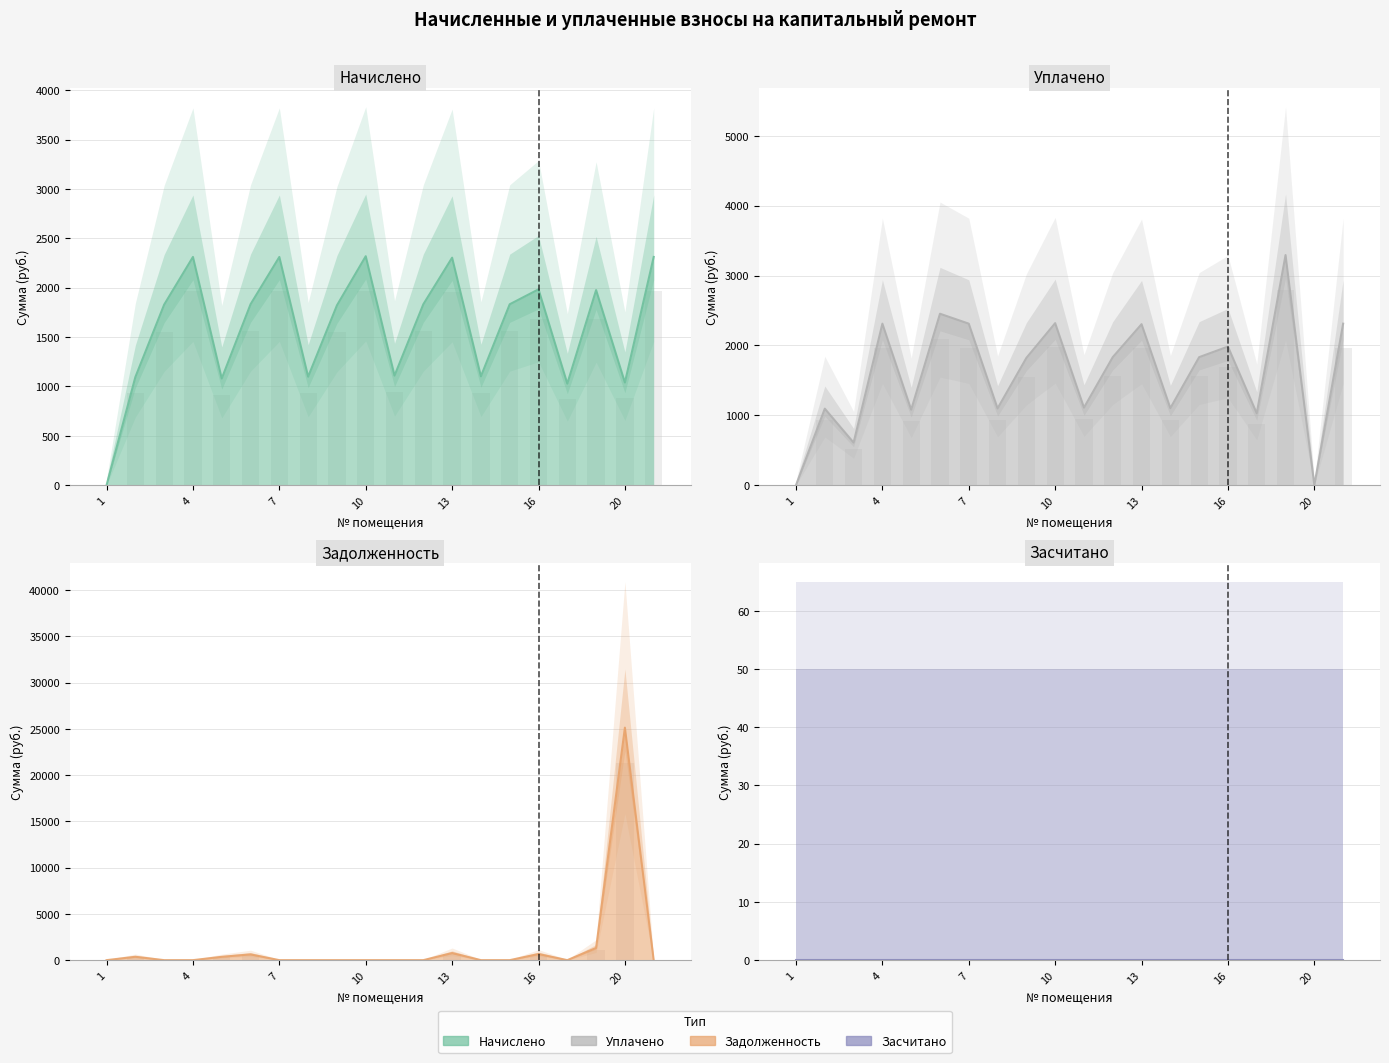

What is the value of the уплачено bar at the 11th from the left?

1109.8